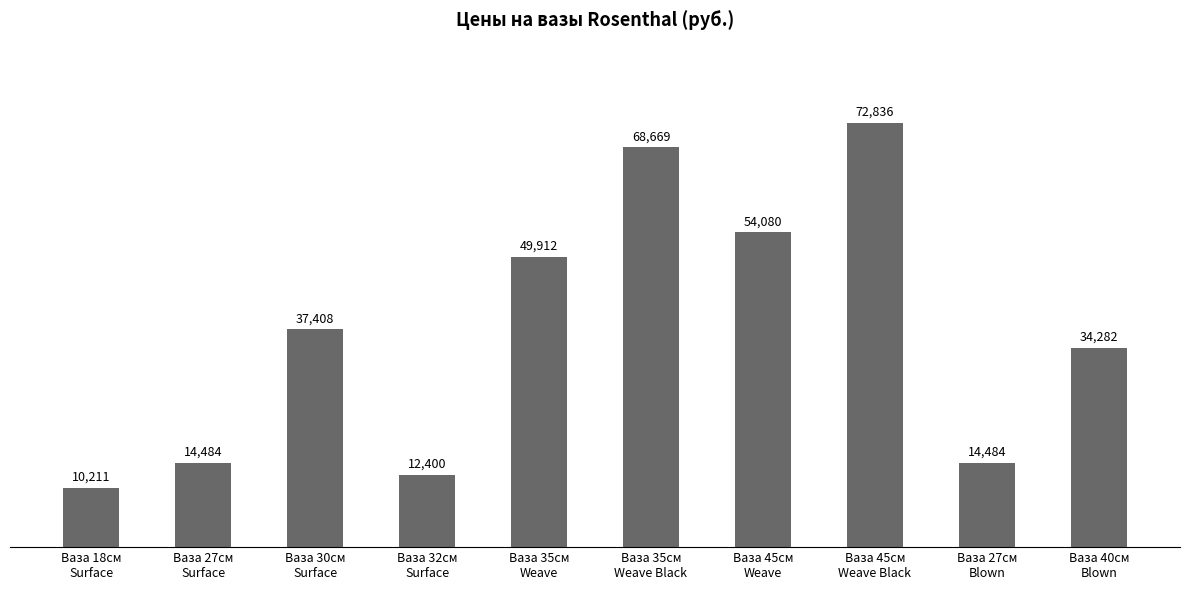

What is the sum of the values at Ваза 45см
Weave Black and Ваза 35см
Weave Black?

141505